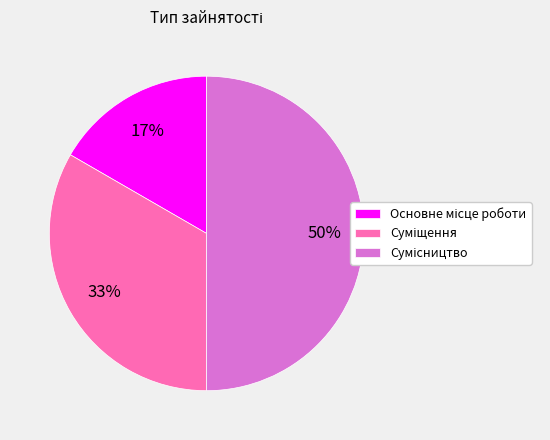

To the nearest percent, what is the average slice percentage?

33%